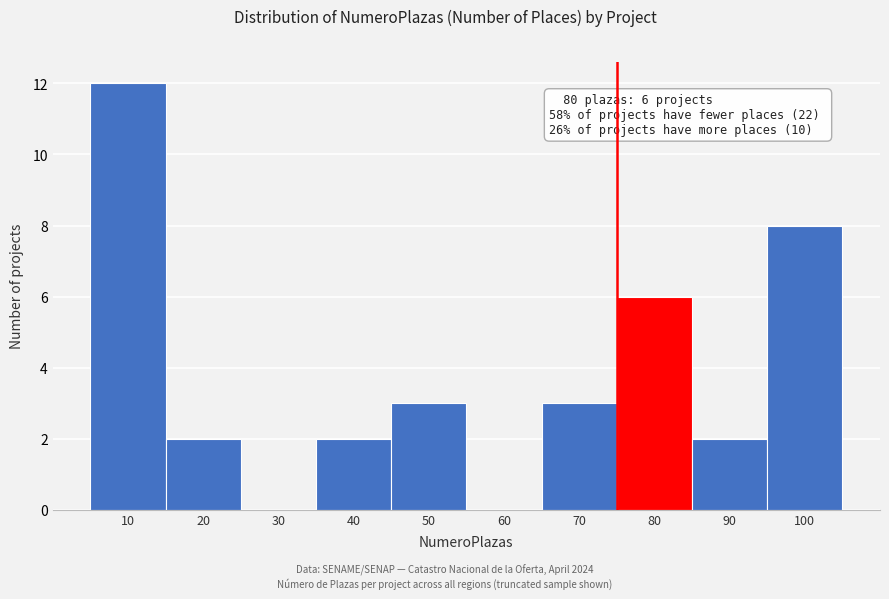

Reading left to right, what are all the values shown in this chart?

10=12	20=2	30=0	40=2	50=3	60=0	70=3	80=6	90=2	100=8